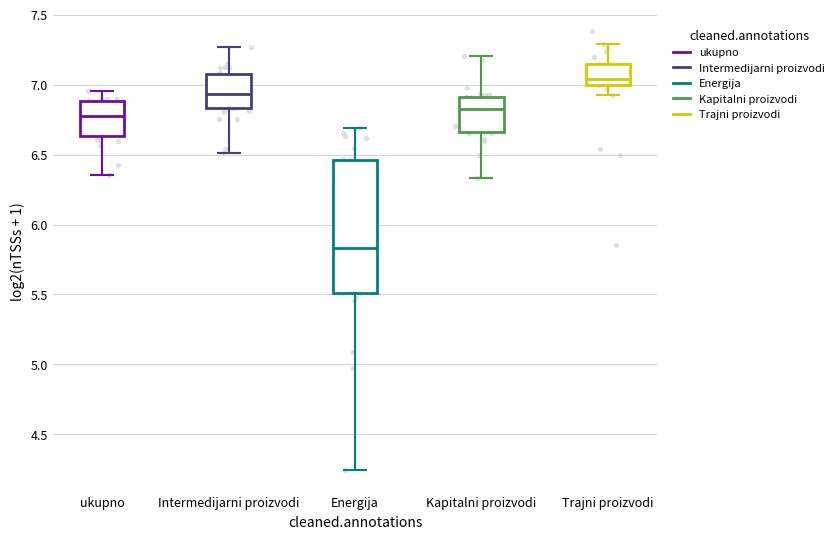

Where does the upper whisker of the box for Intermedijarni proizvodi end on the y-axis? The values are not printed on the chart, so give them approximately, as read against the axis.

7.25